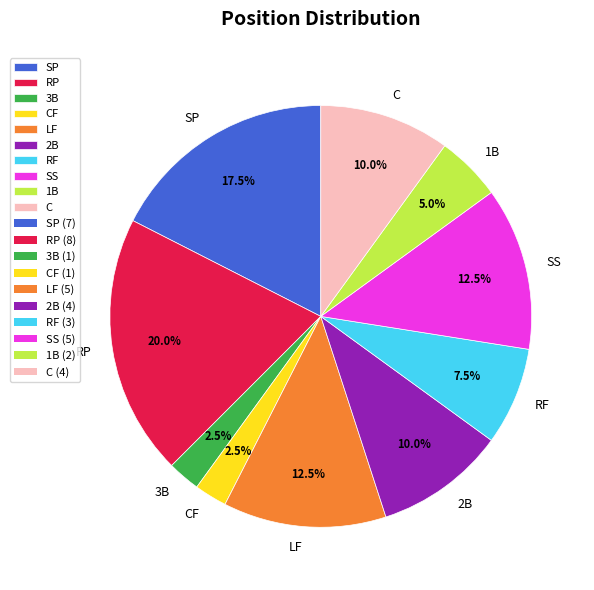

Combined, what portion of the pie is SS and RP?

32.5%